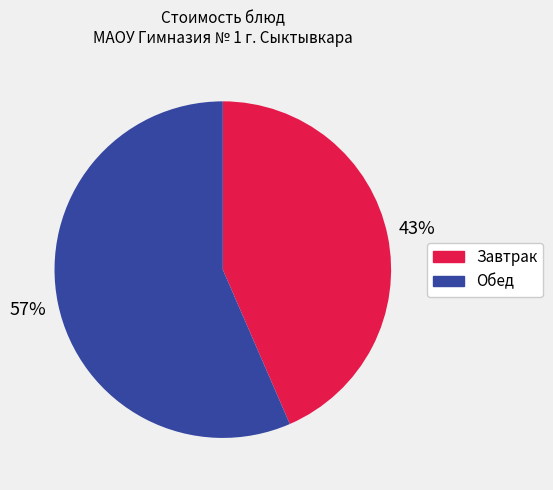

Is there a majority slice in this chart?

Yes